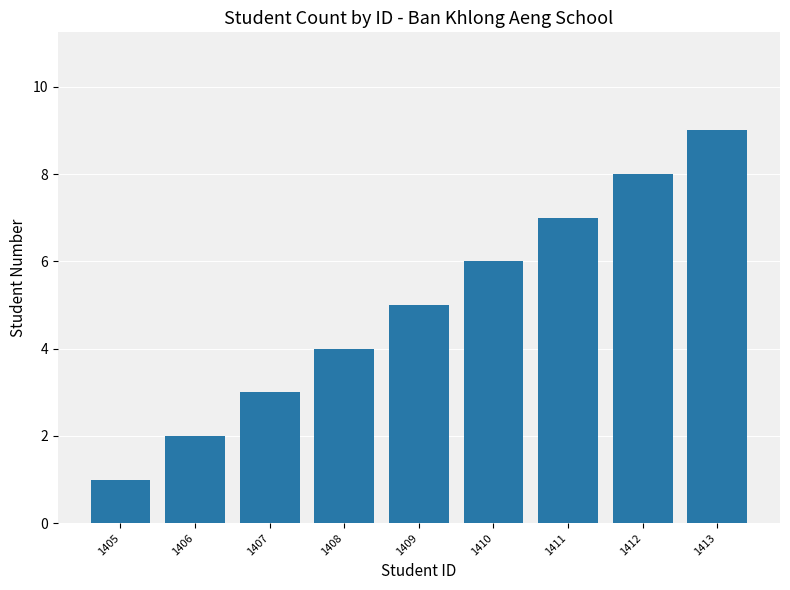

List the labels in order of value, largest first.

1413, 1412, 1411, 1410, 1409, 1408, 1407, 1406, 1405